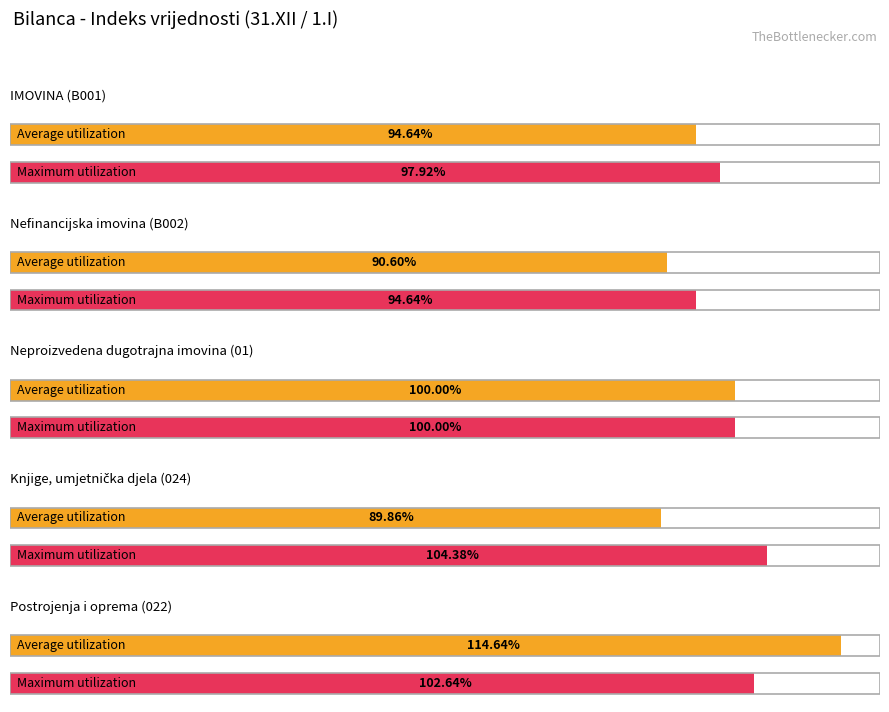

Count the number of categories in the chart.

5